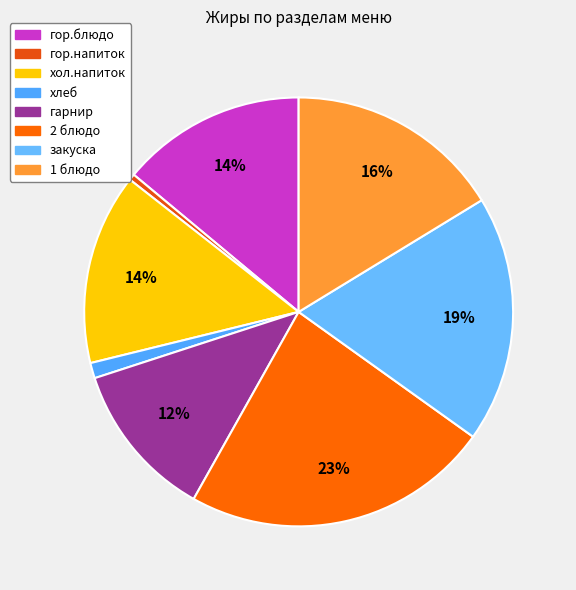

To the nearest percent, what is the difference between the 1 блюдо and хол.напиток slice percentages?

2%